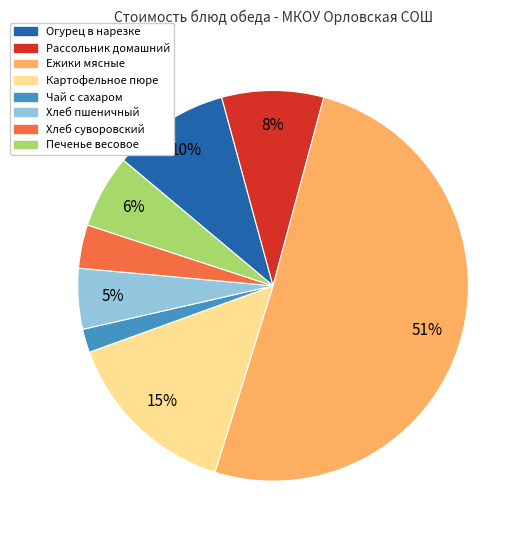

To the nearest percent, what is the difference between the largest and smallest slice percentages?

49%